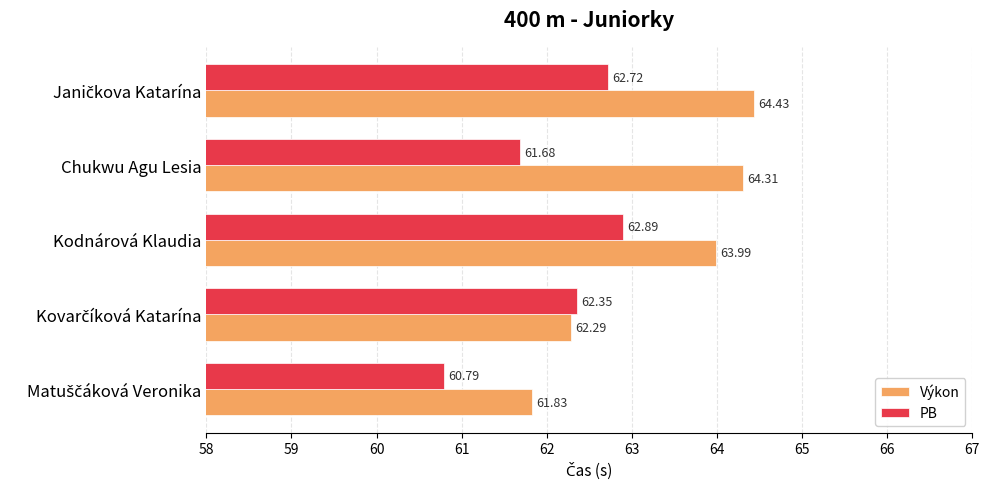

Which category has the highest value in the PB series?

Kodnárová Klaudia